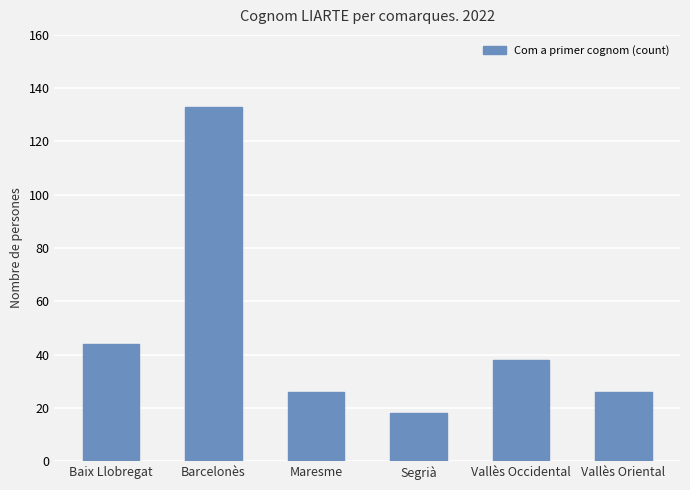

Are the bars horizontal?

No